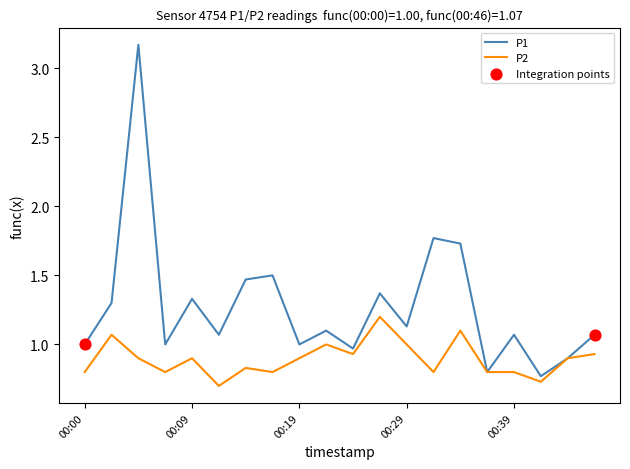

Which series has the largest total across all categories?

P1